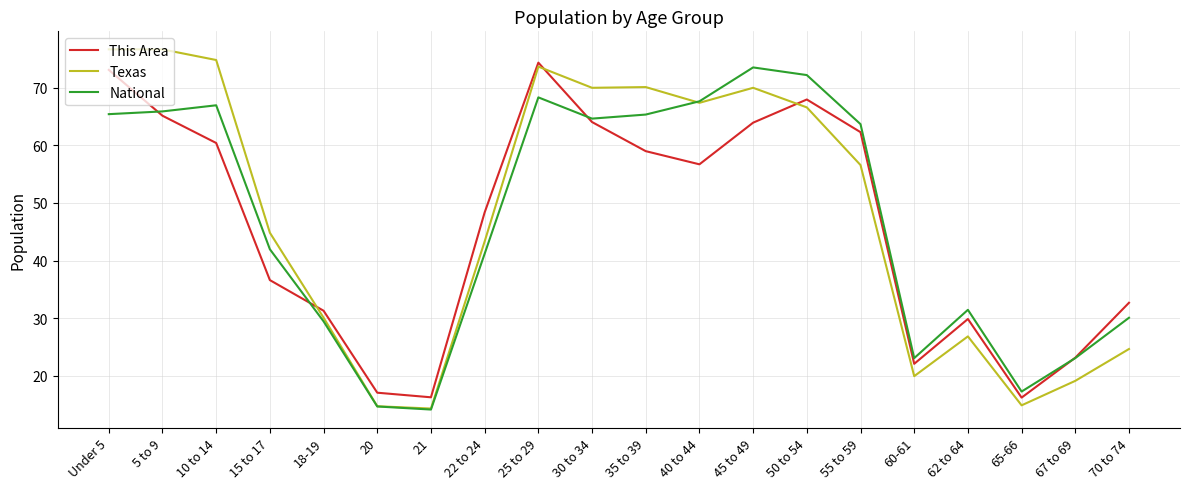

Is the value of Texas at 45 to 49 greater than the value of National at 18-19?

Yes